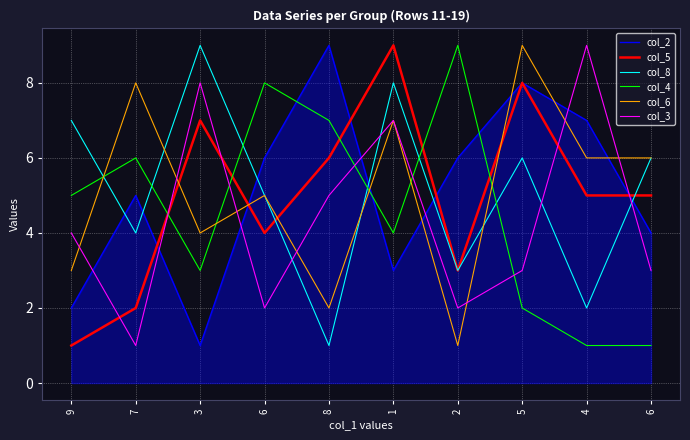

In col_5, how many points are higher than both neighbors (excluding endpoints)?

3